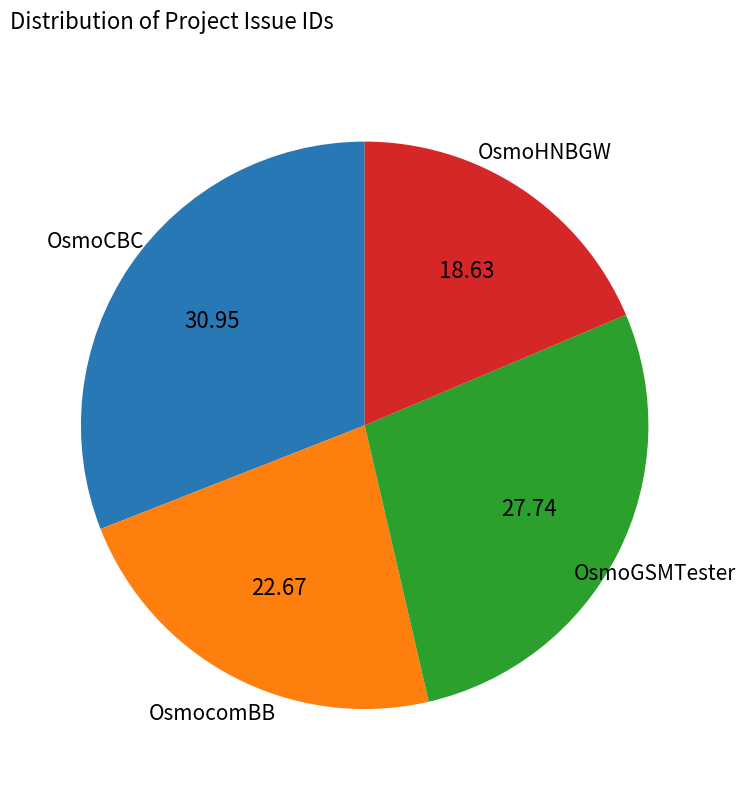

Is there a majority slice in this chart?

No